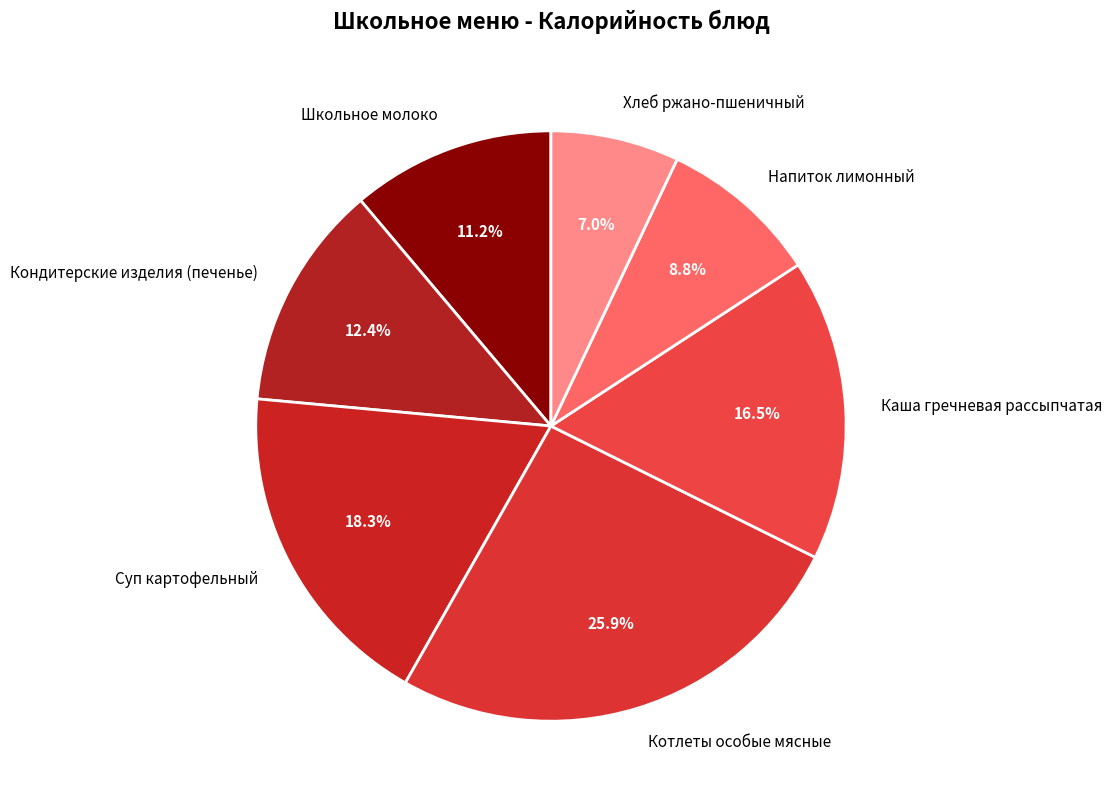

To the nearest percent, what is the difference between the largest and smallest slice percentages?

19%